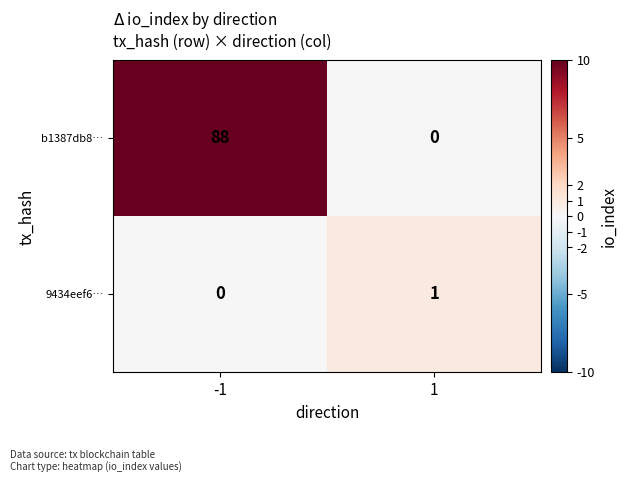

Between -1 and 1, which series saw the biggest shift?

b1387db8…